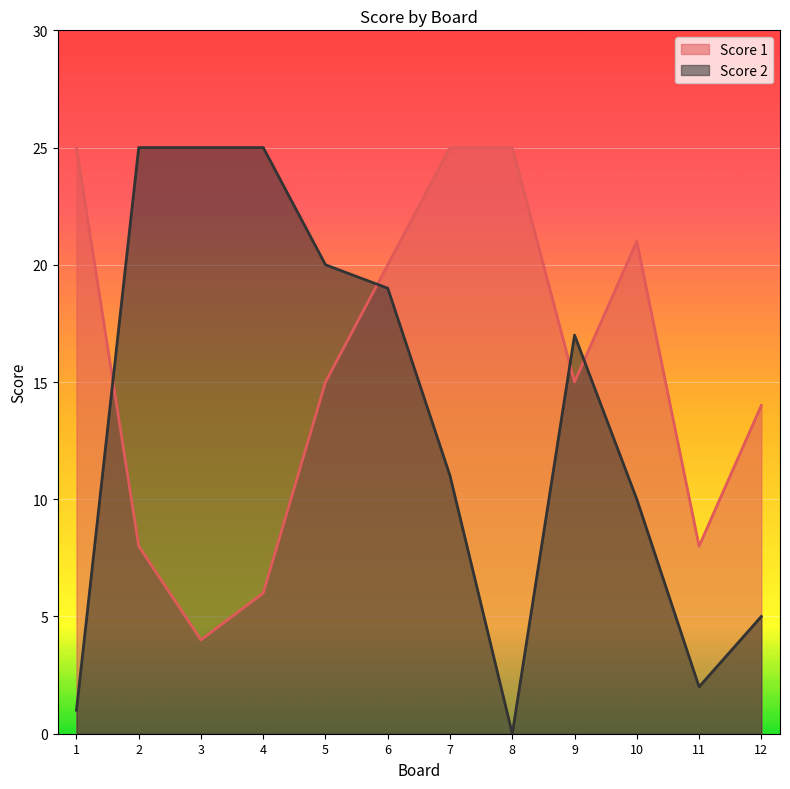

What are all the series names shown in the legend?

Score 1, Score 2